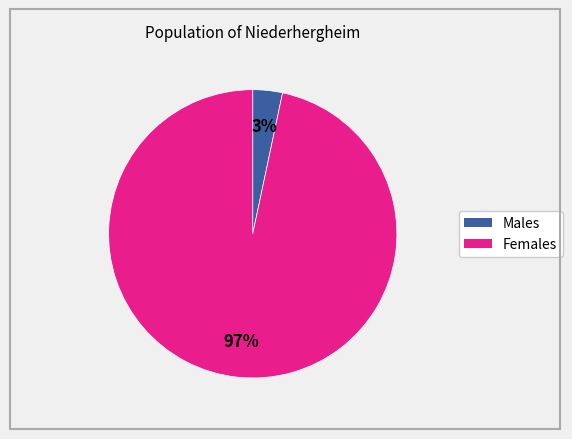

Does any single category account for the majority?

Yes